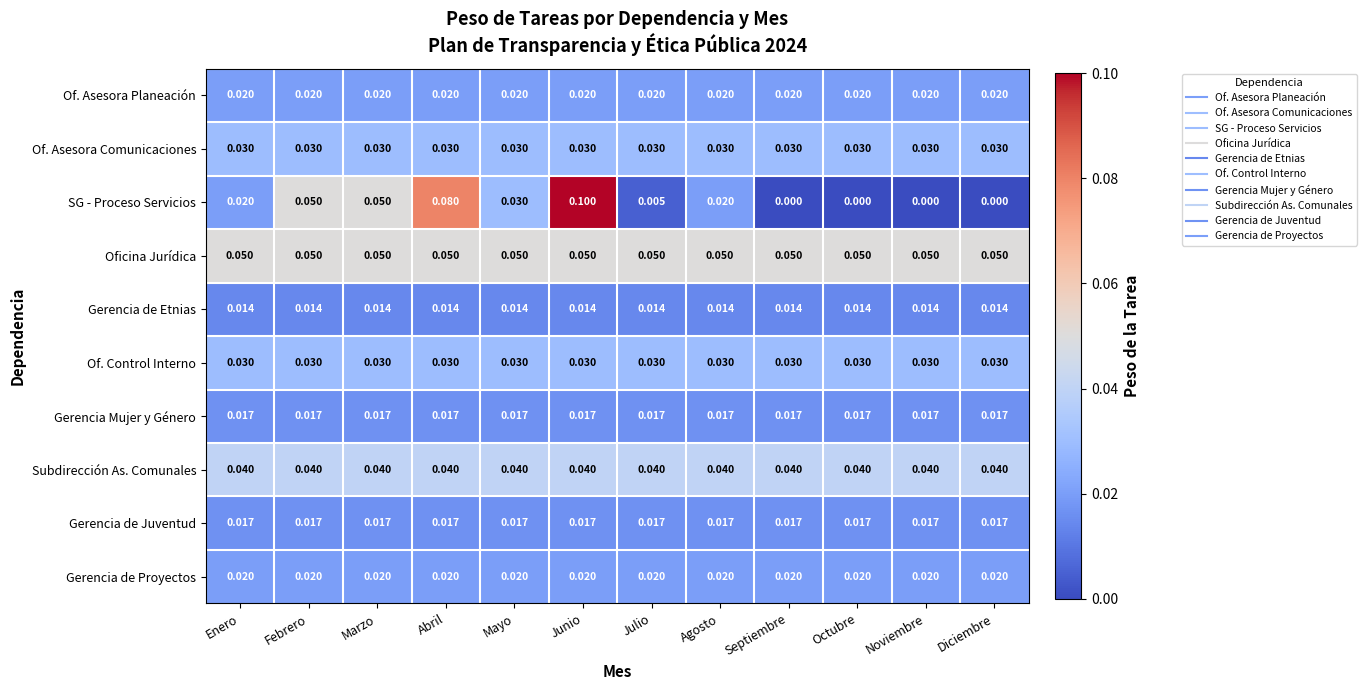

Which series has the largest total across all categories?

Oficina Jurídica